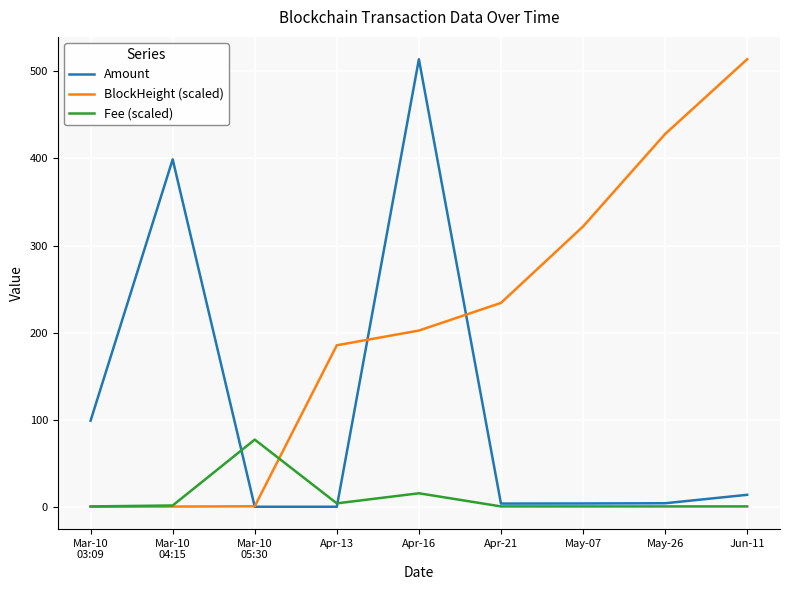

What is the maximum value for BlockHeight (scaled)?

513.9